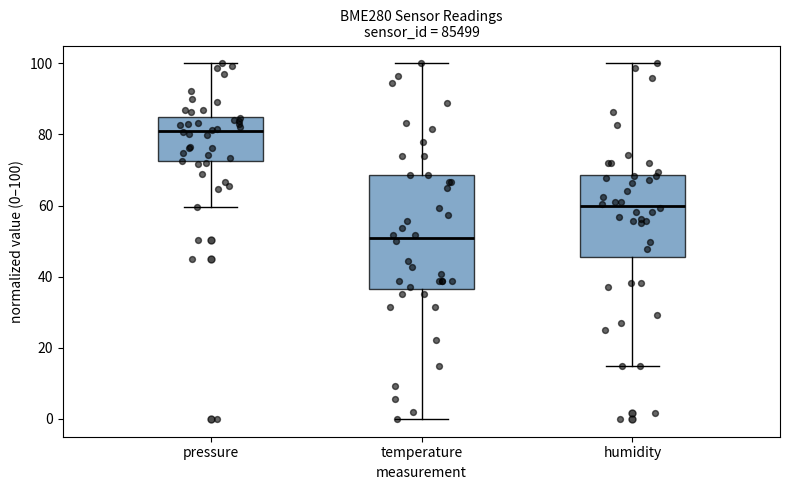

Comparing the boxes themselves (not the whiskers), which one is the tallest?

temperature